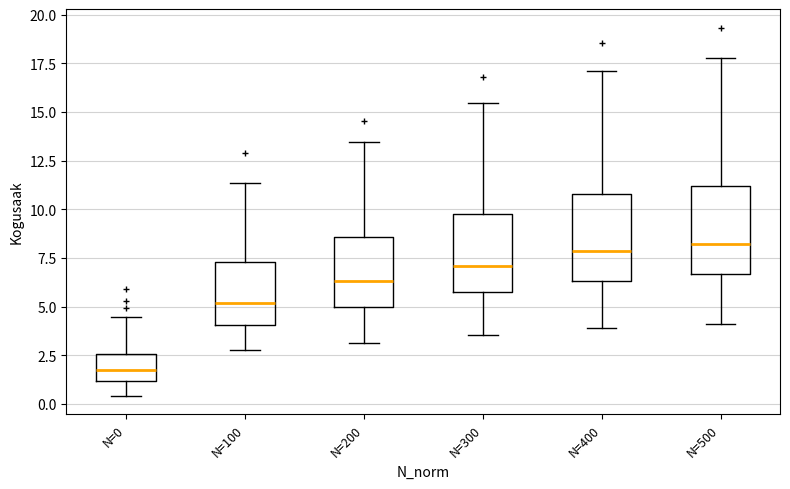

Which box has the lowest median line?

N=0